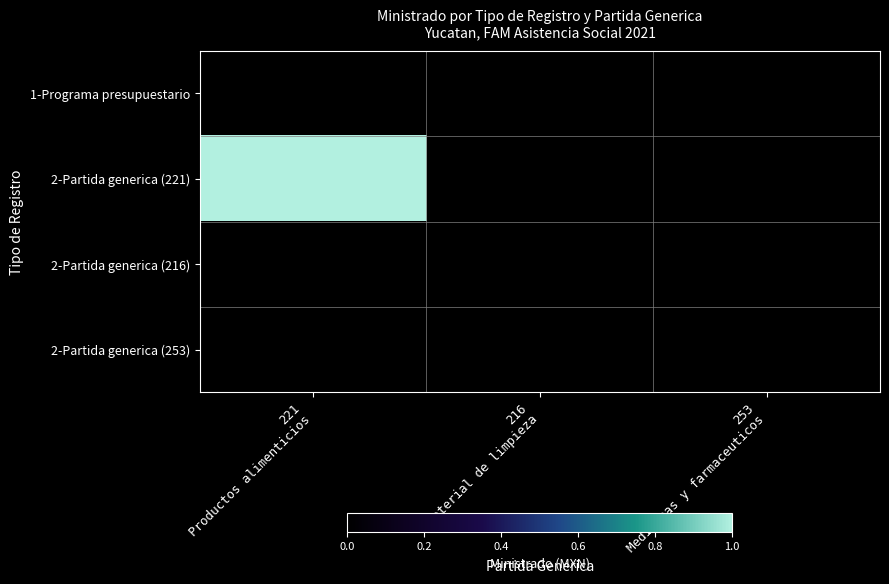

Which series has the largest total across all categories?

2-Partida generica (221)